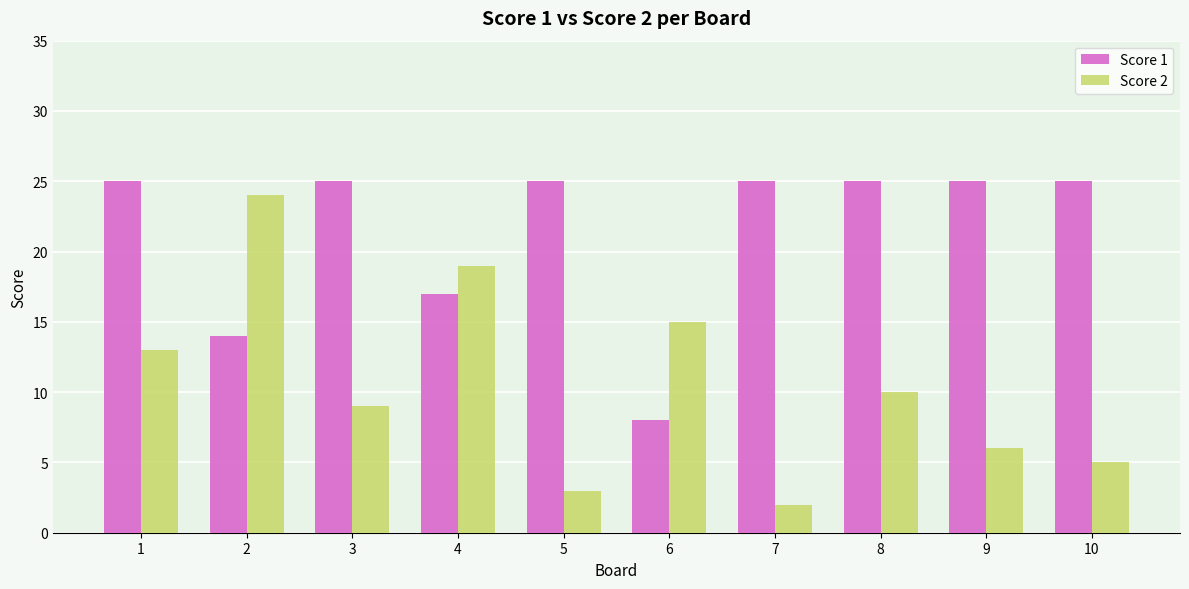

What is the maximum value shown in the chart?

25